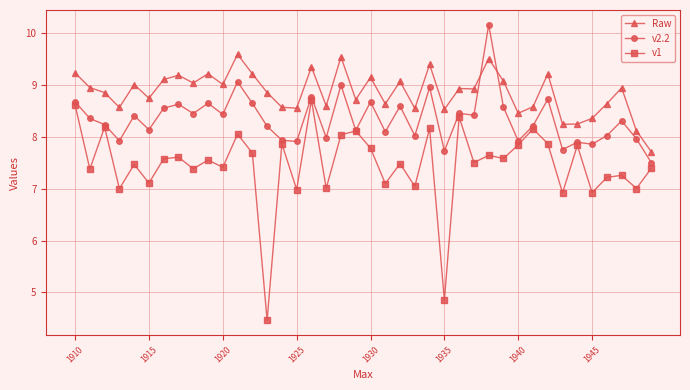

Which series has the widest spread of values?

v1